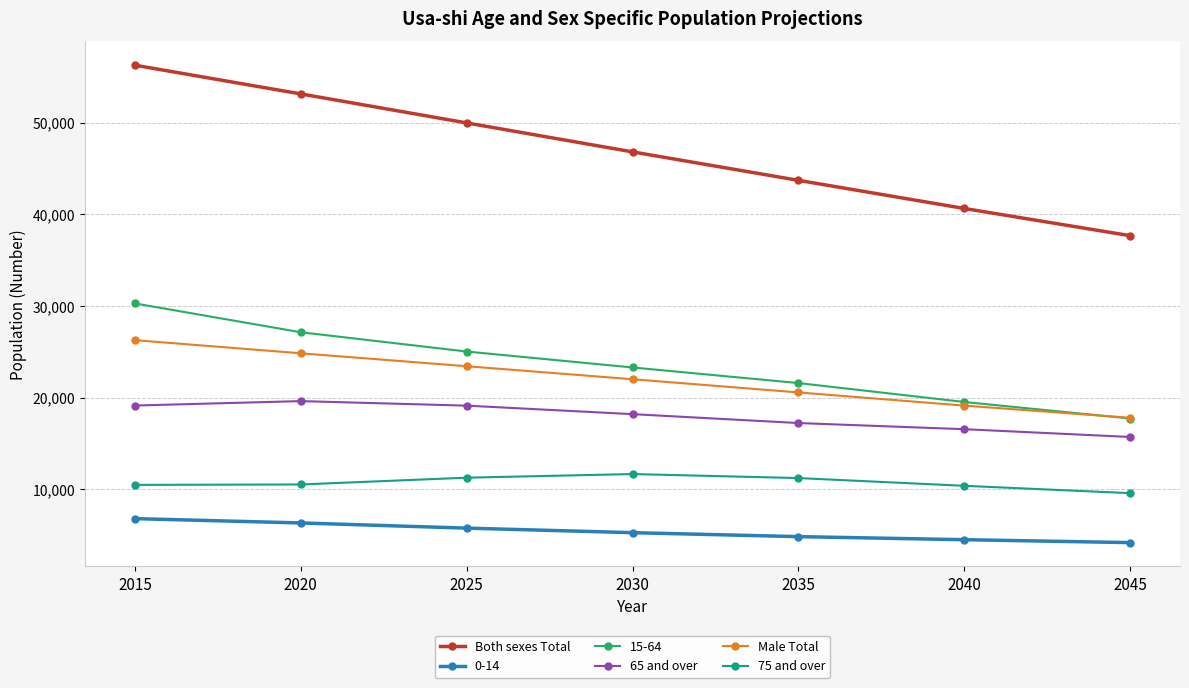

What is the total value across all series at 2020?

141650